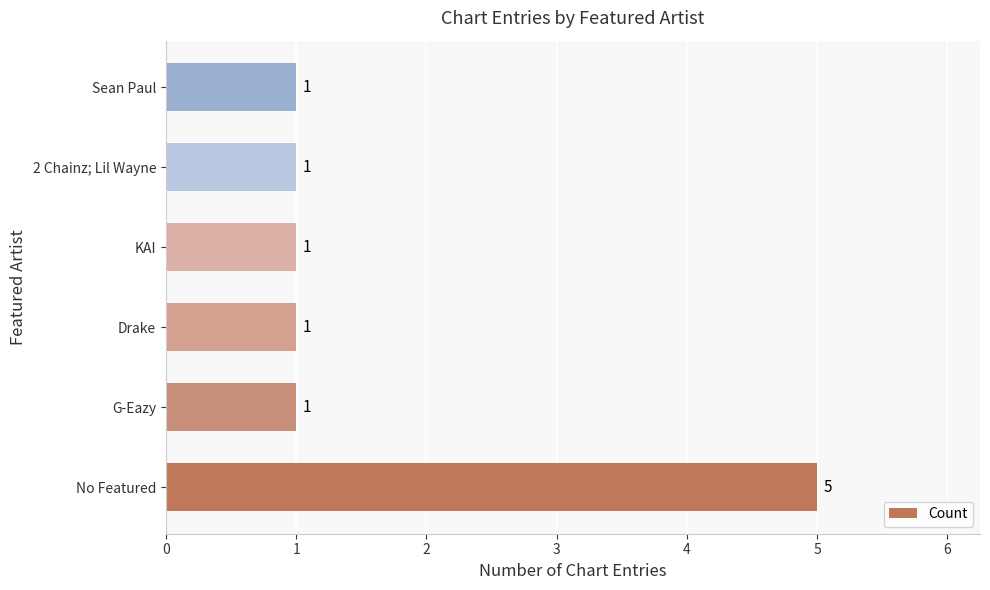

The value at 2 Chainz; Lil Wayne is 2. True or false?

False